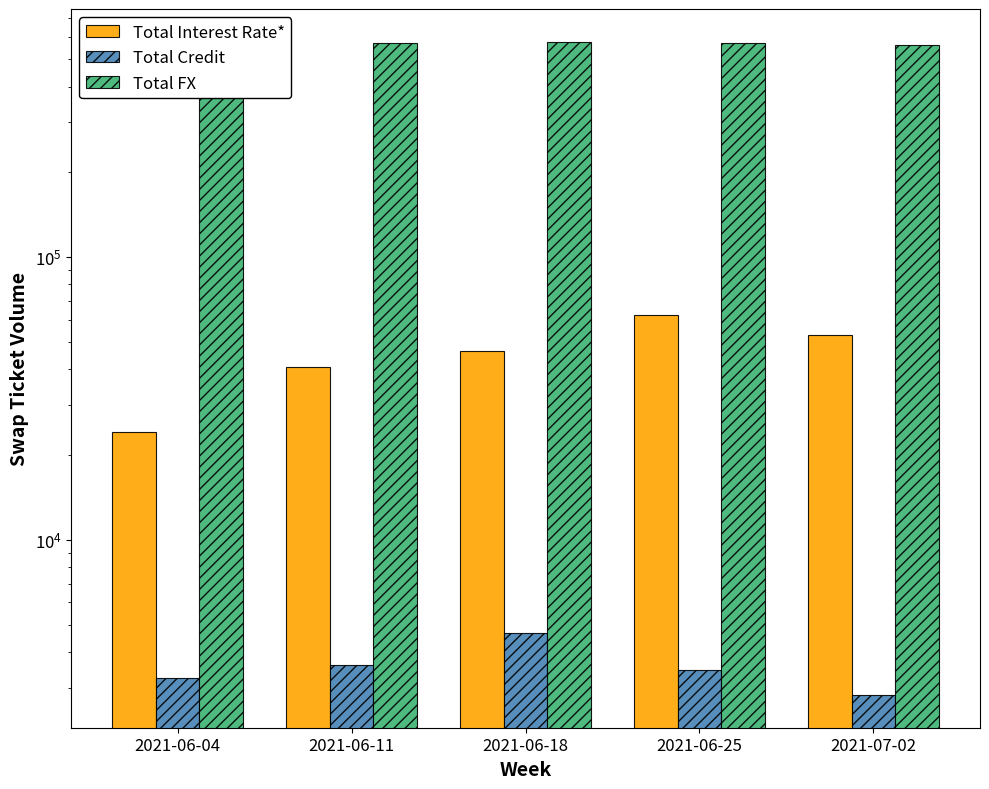

How many groups of bars are there?

5